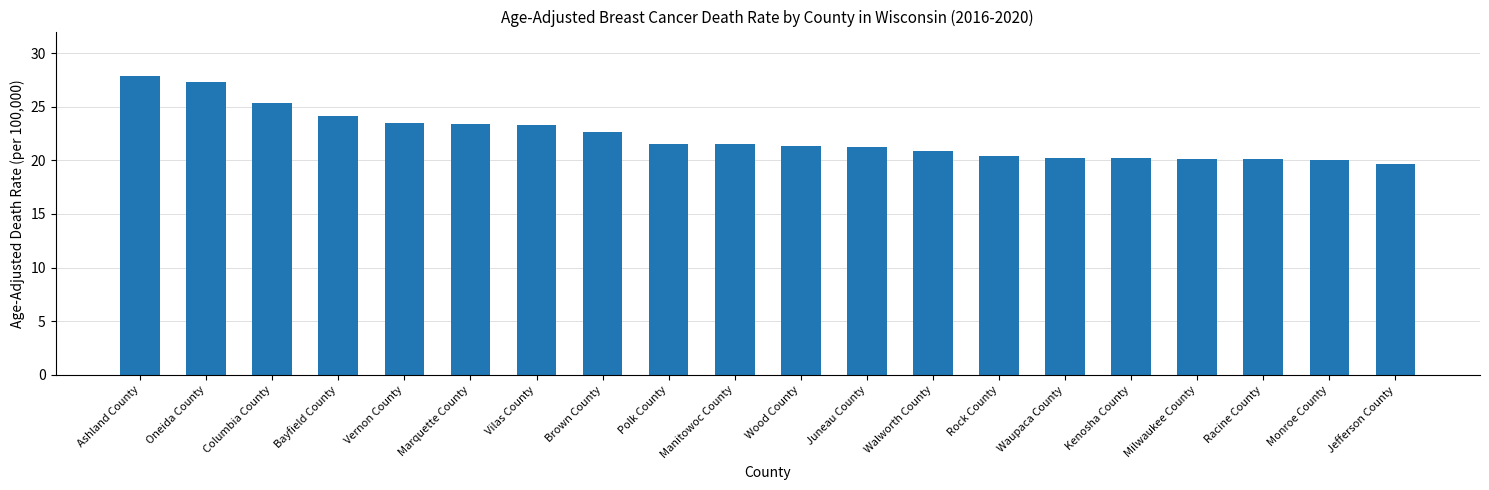

Approximately how many times larger is the value at Bayfield County compared to Columbia County?

1.0